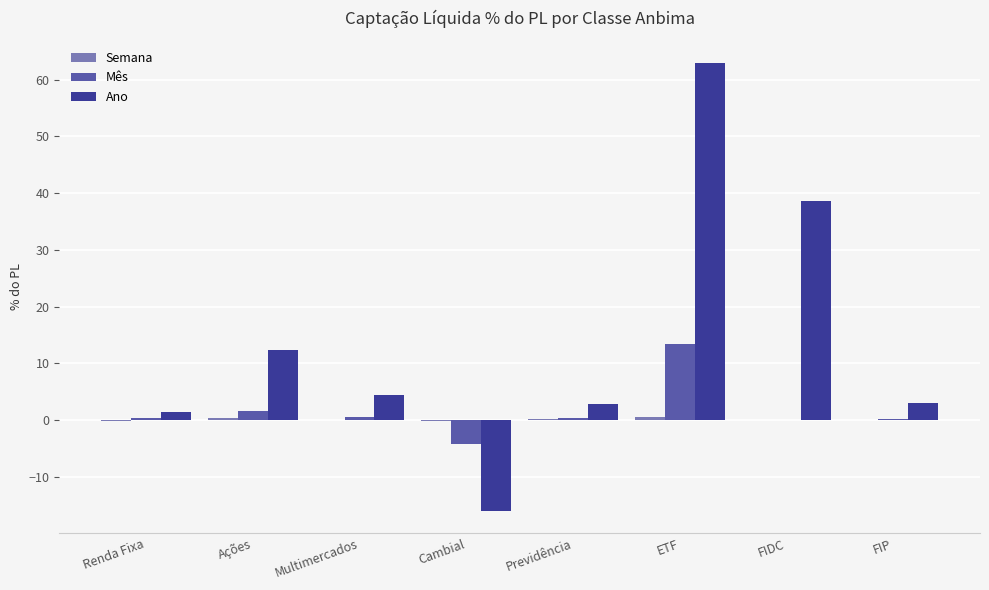

Between ETF and FIP, which series saw the biggest shift?

Ano